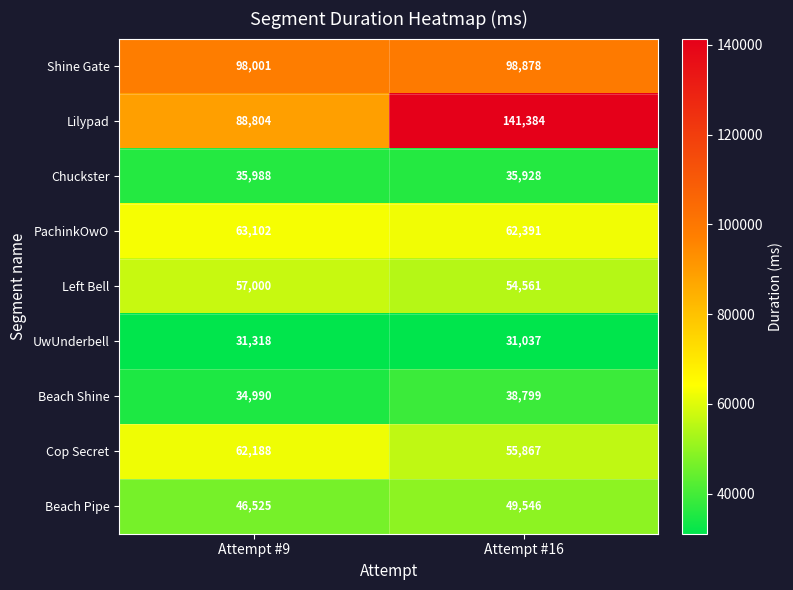

Is the value of UwUnderbell at Attempt #16 greater than the value of Cop Secret at Attempt #16?

No